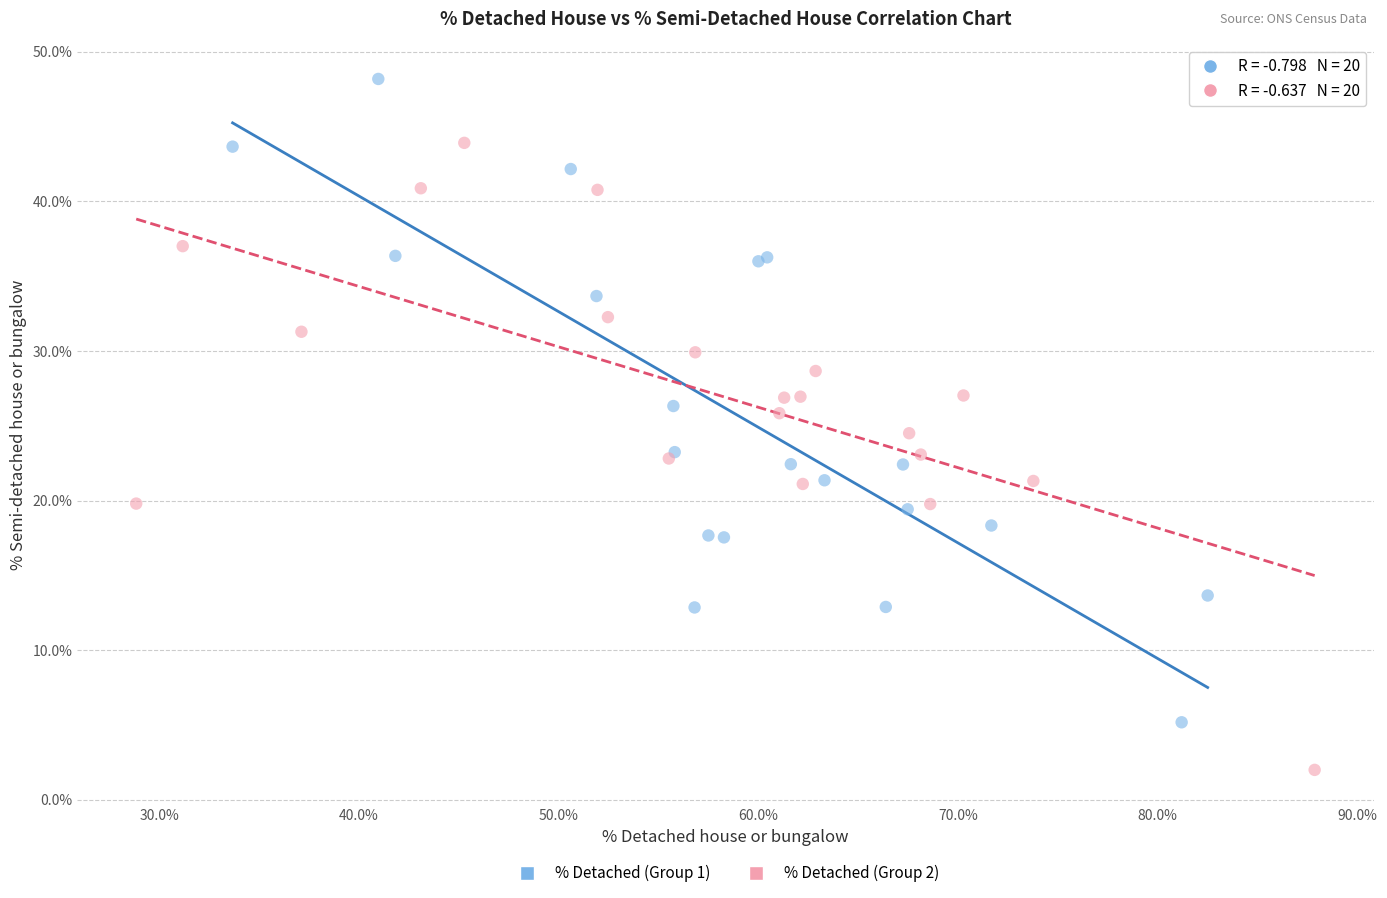

Which series contains the lowest Y value?

% Detached (Group 2)